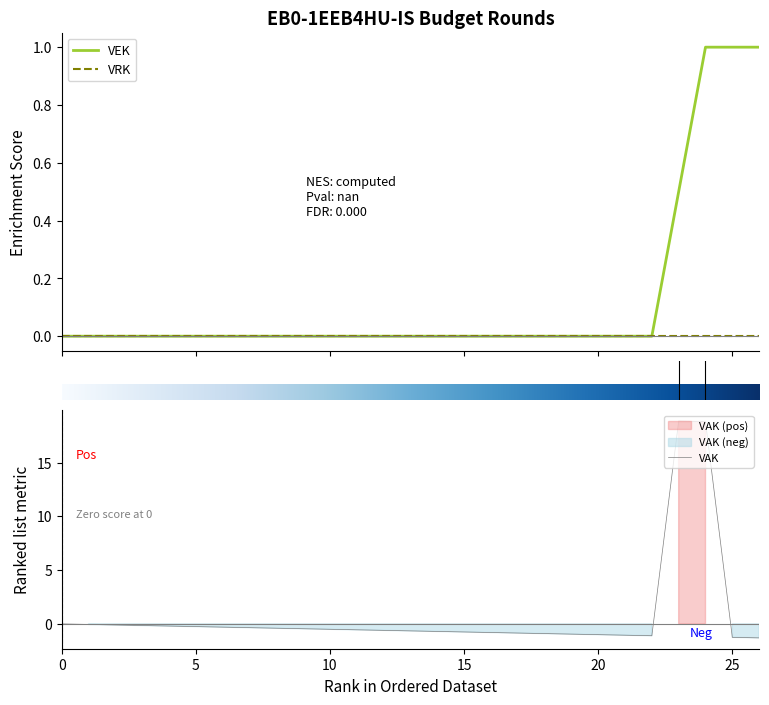

True or false: VRK and VAK intersect in this chart.

False